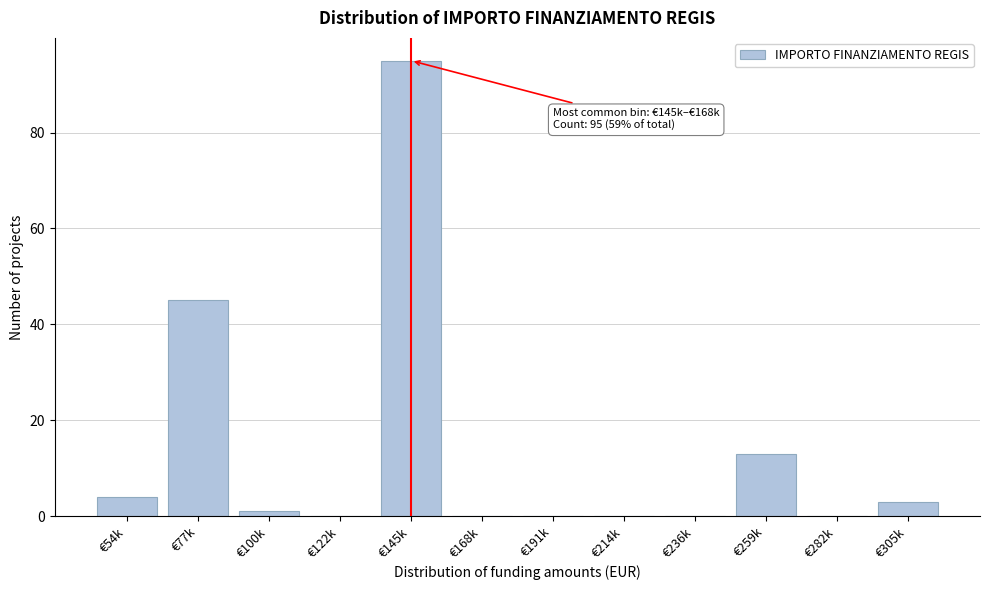

Reading right to left, what are all the values shown in this chart?

€305k=3	€282k=0	€259k=13	€236k=0	€214k=0	€191k=0	€168k=0	€145k=95	€122k=0	€100k=1	€77k=45	€54k=4